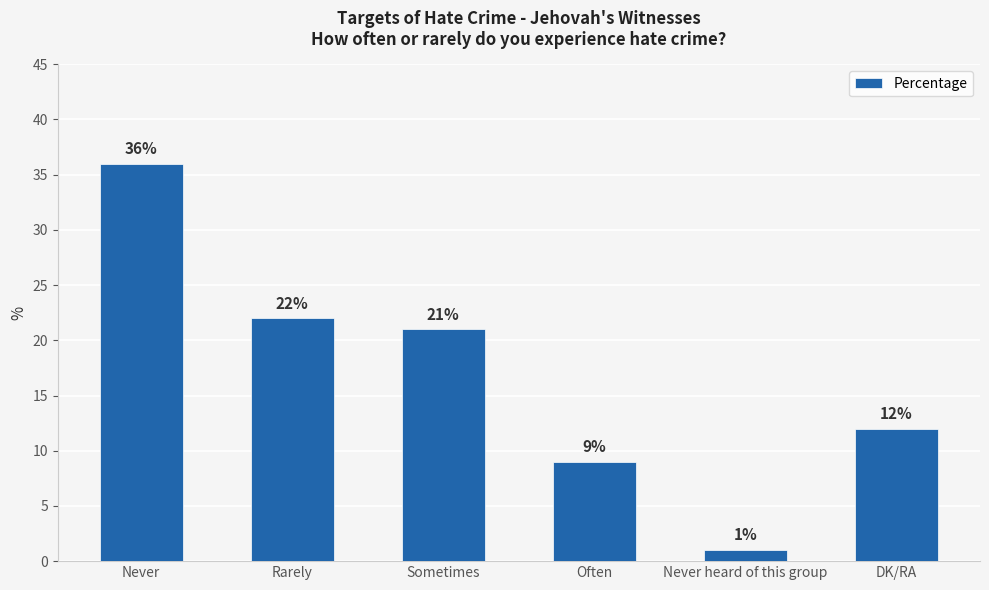

Which label corresponds to the largest value in the chart?

Never